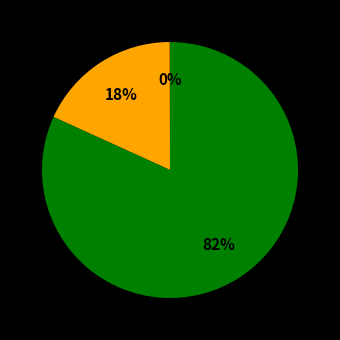

To the nearest percent, what is the average slice percentage?

33%